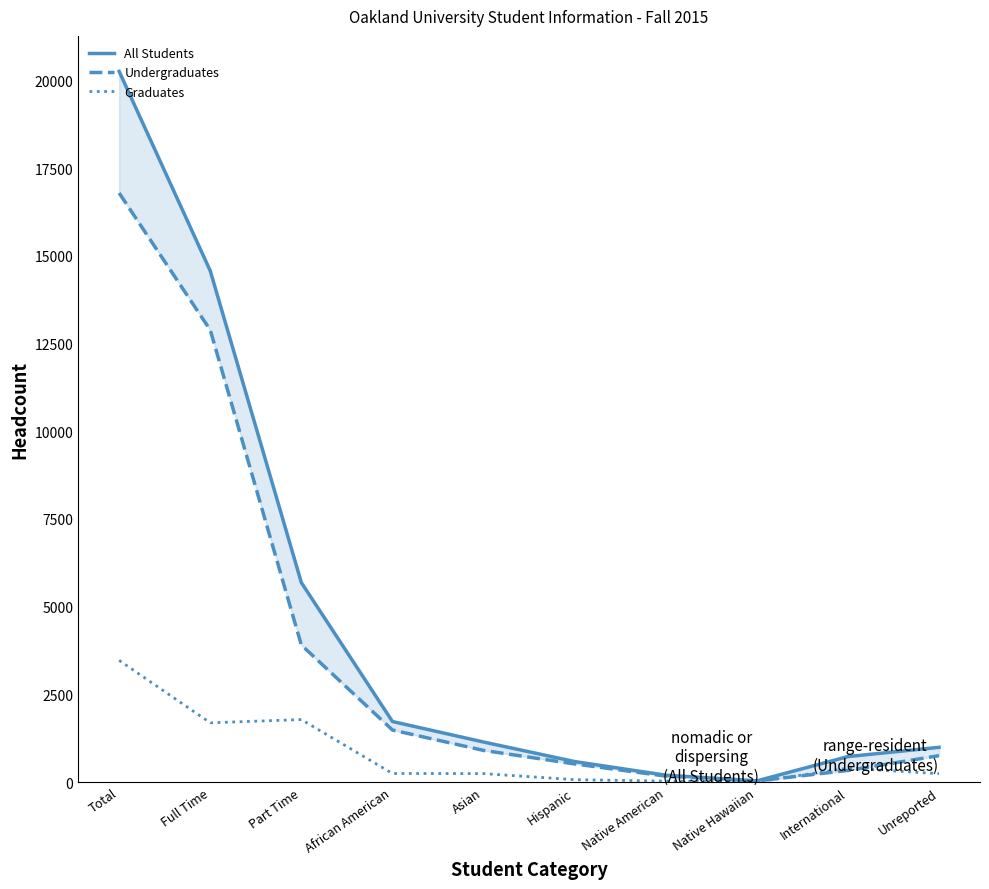

The All Students series shows 2768 at African American. True or false?

False